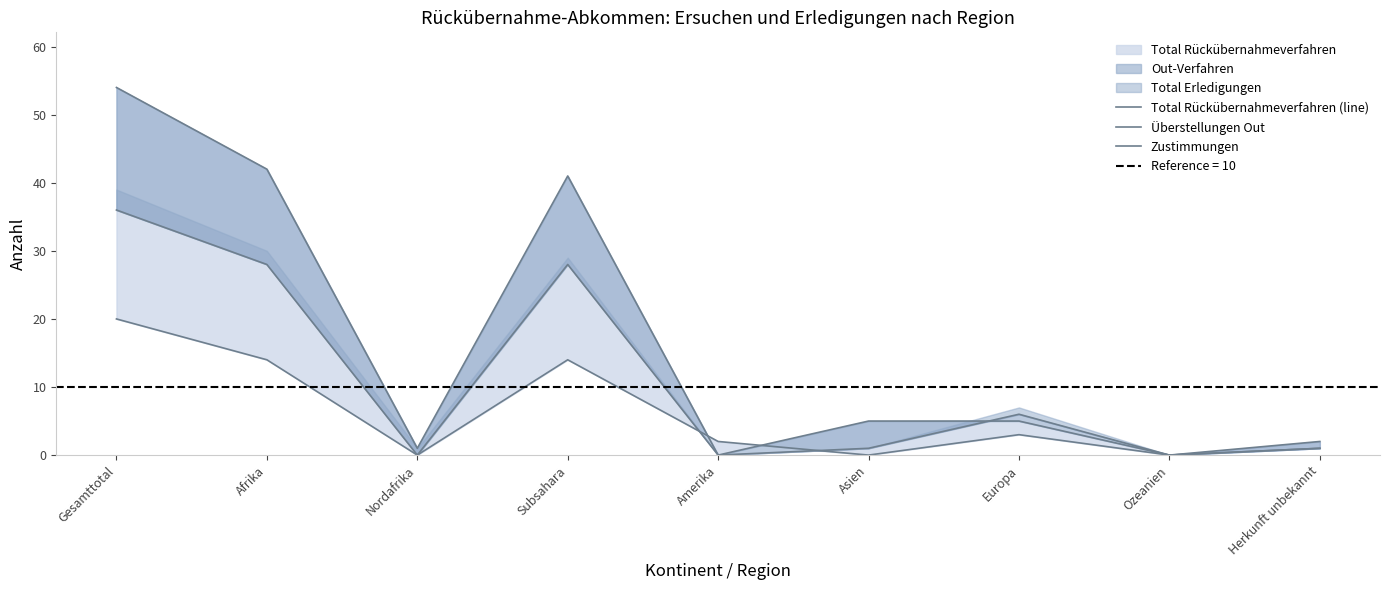

At how many categories does at least one series exceed 23?

3